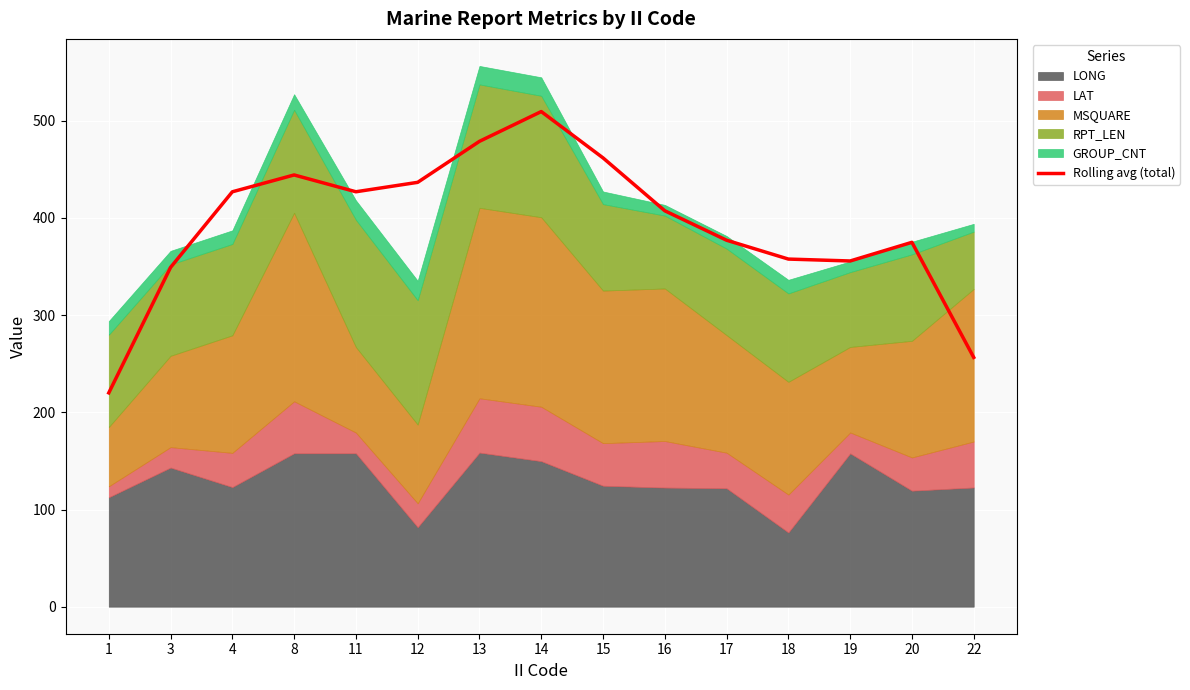

How many data points does each series have?

15